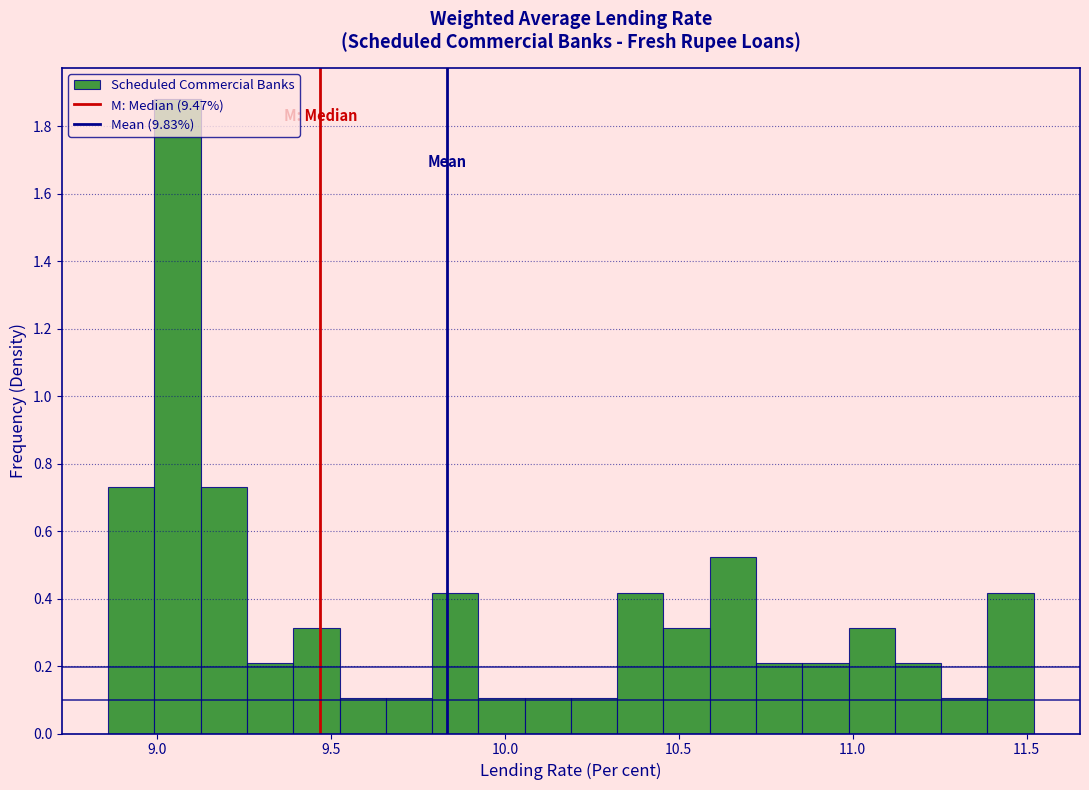

Read against the x-axis, roughly where is the centre of the tallest bar?

9.05